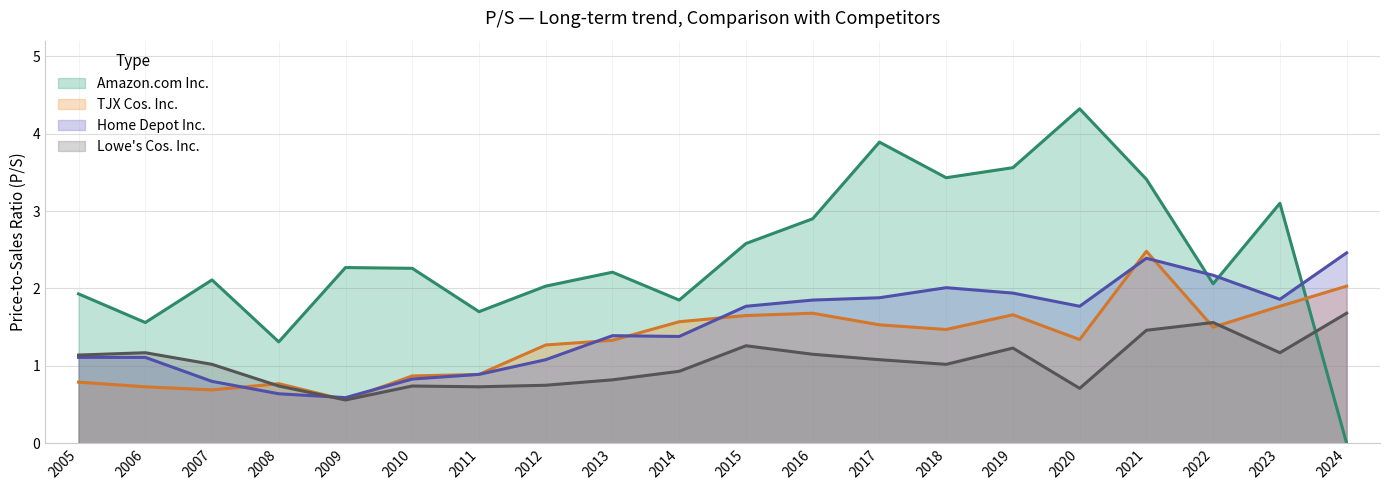

What is the sum of all Amazon.com Inc. values?

48.5